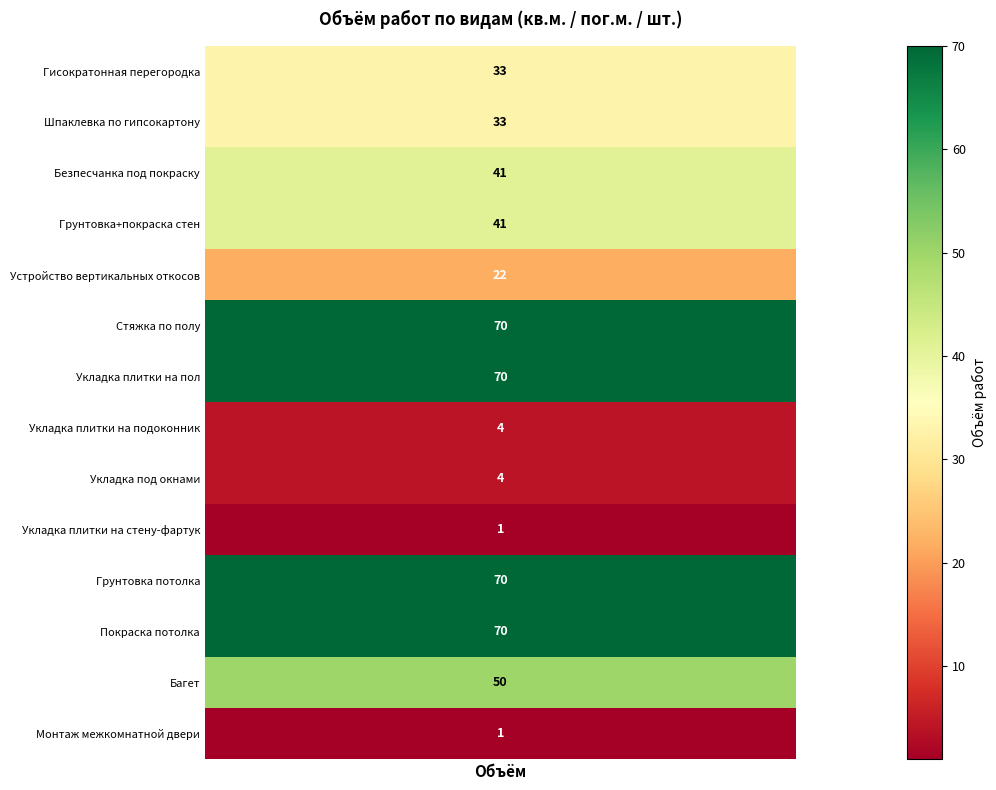

At which label is the value closest to 35?

Гисократонная перегородка